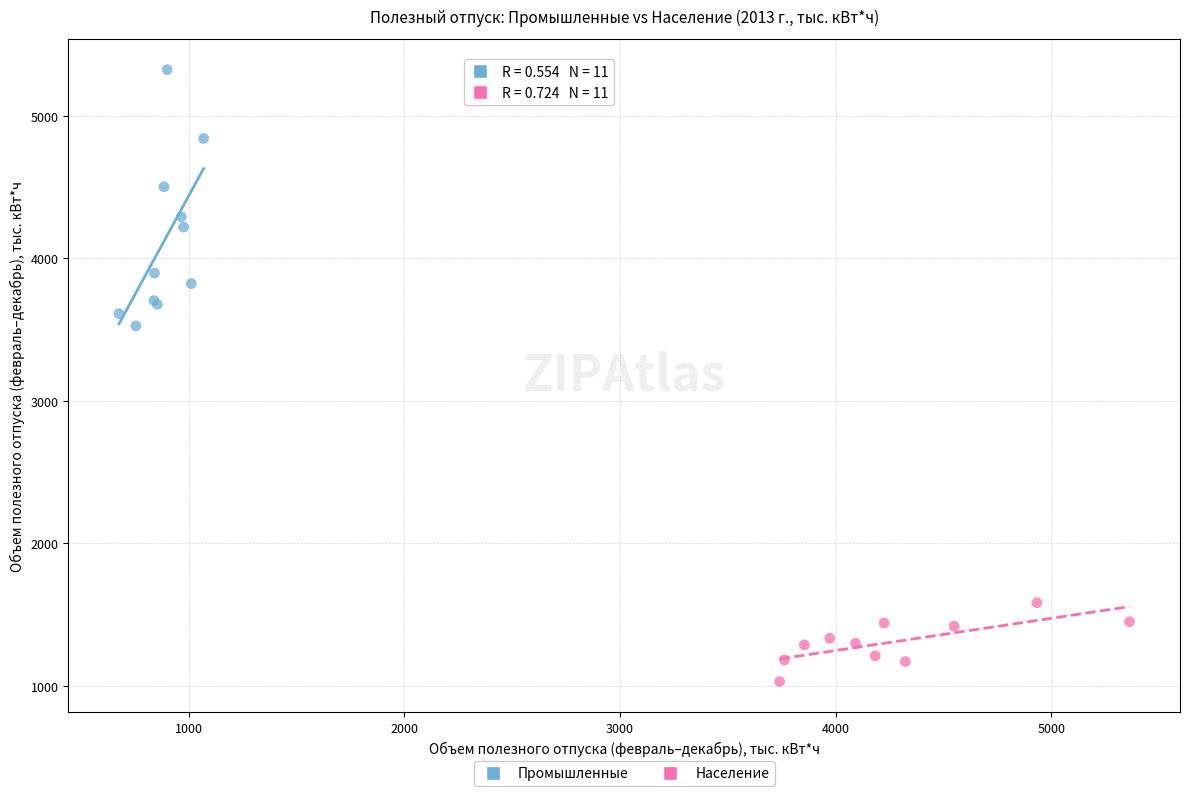

What are all the series names shown in the legend?

Промышленные, Население